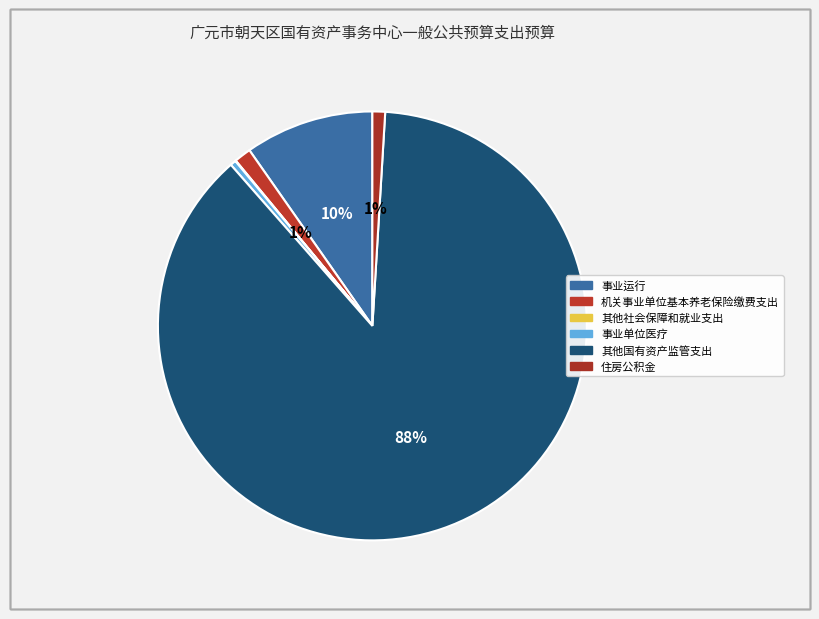

Count the number of slices in the pie.

6